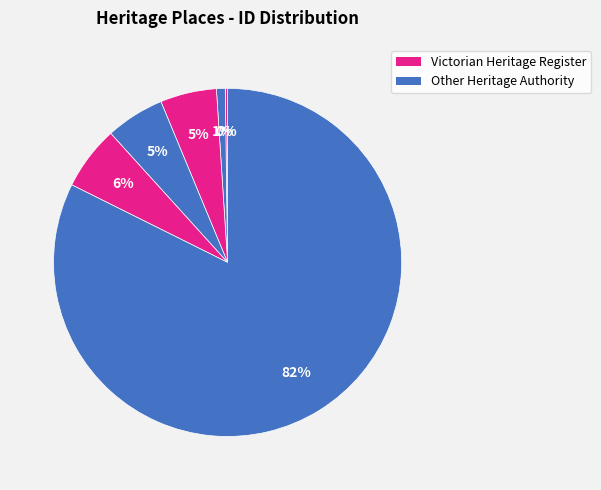

How many slices are in this pie chart?

6